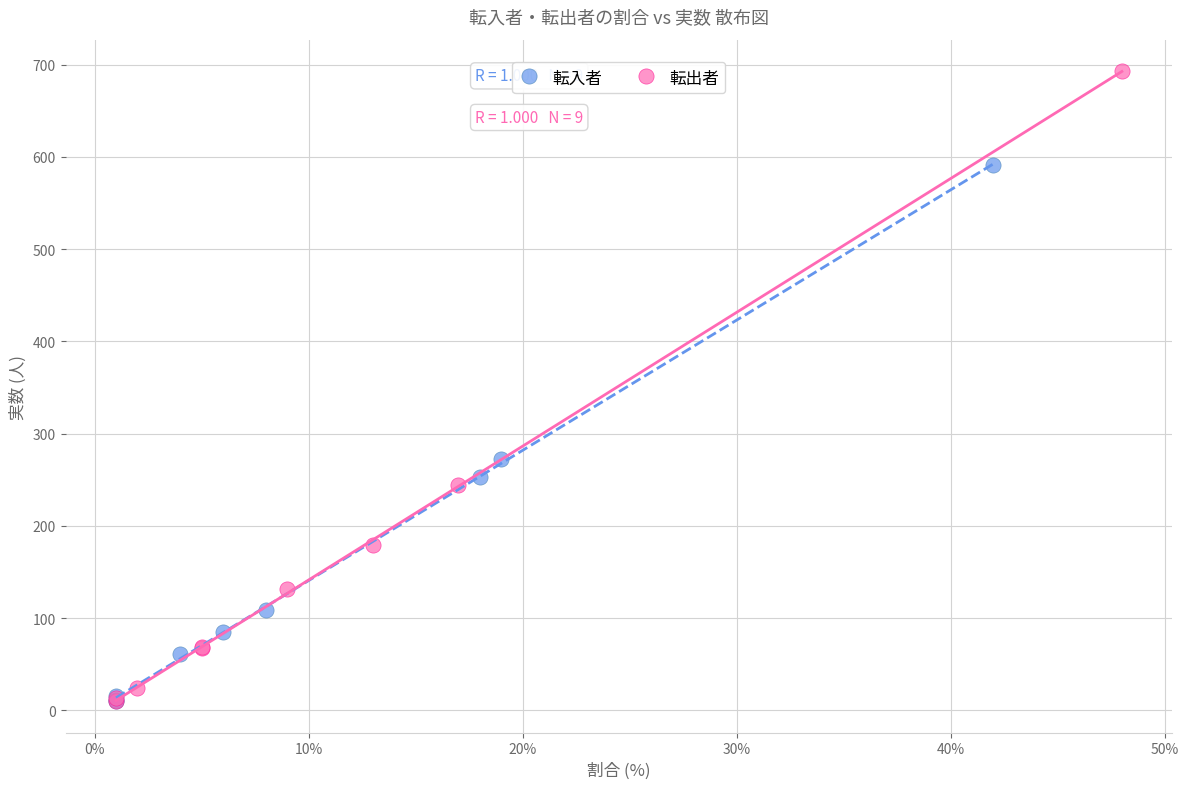

Which series contains the highest Y value?

転出者